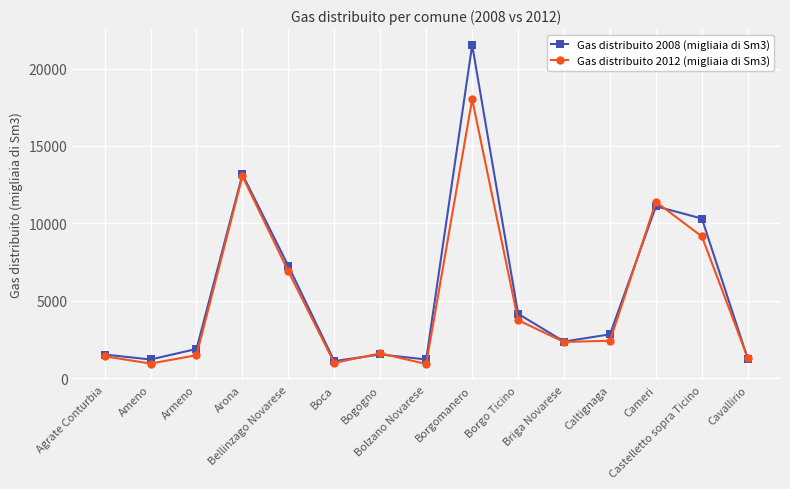

What is the difference between the Gas distribuito 2008 (migliaia di Sm3) values at Briga Novarese and Castelletto sopra Ticino?

7948